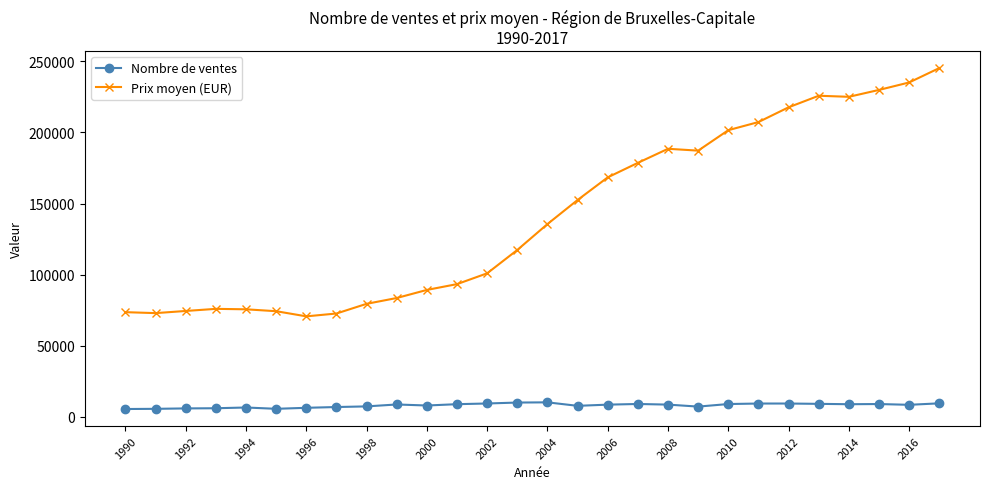

Which series has the largest total across all categories?

Prix moyen (EUR)